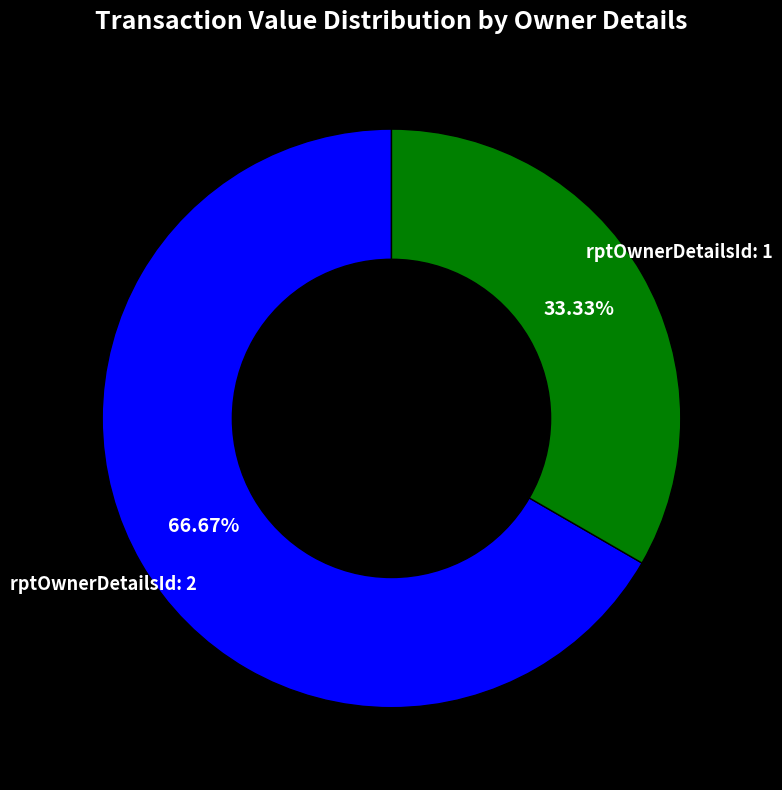

To the nearest percent, what portion does rptOwnerDetailsId: 2 represent?

67%